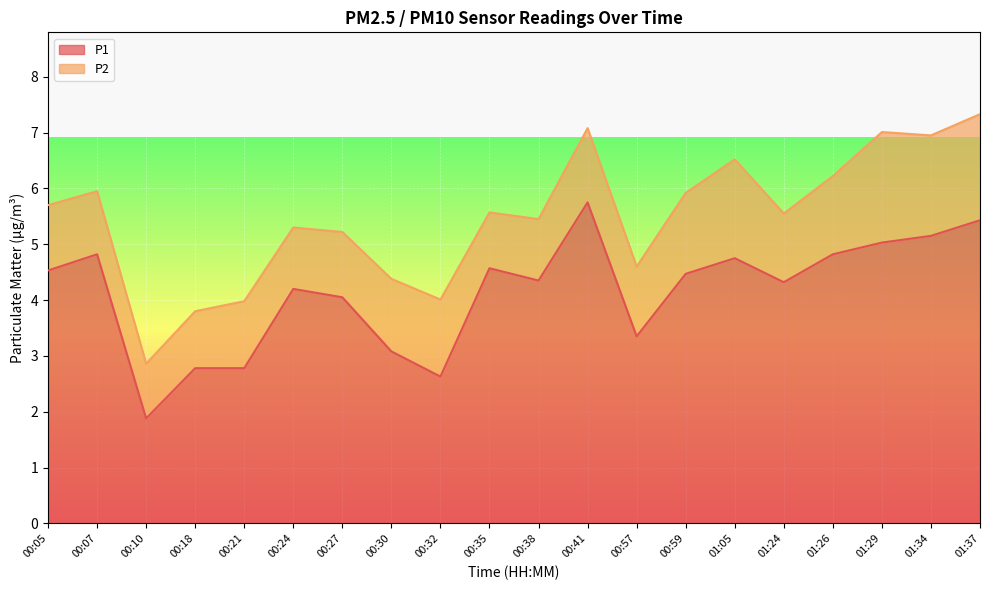

Rank the categories by value from lowest to highest.

00:10, 00:32, 00:18, 00:21, 00:30, 00:57, 00:27, 00:24, 01:24, 00:38, 00:59, 00:05, 00:35, 01:05, 00:07, 01:26, 01:29, 01:34, 01:37, 00:41